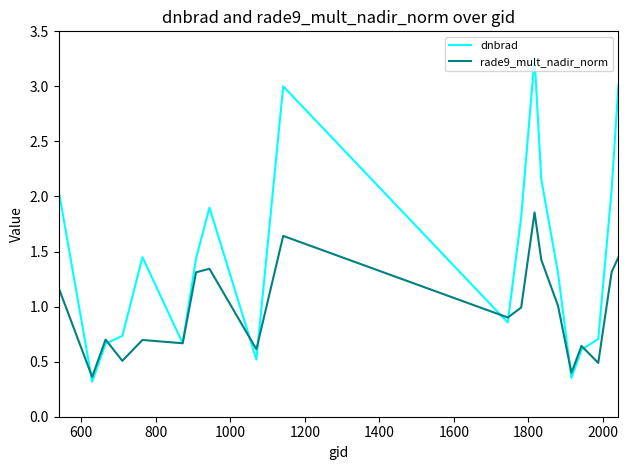

How many series are shown in this chart?

2